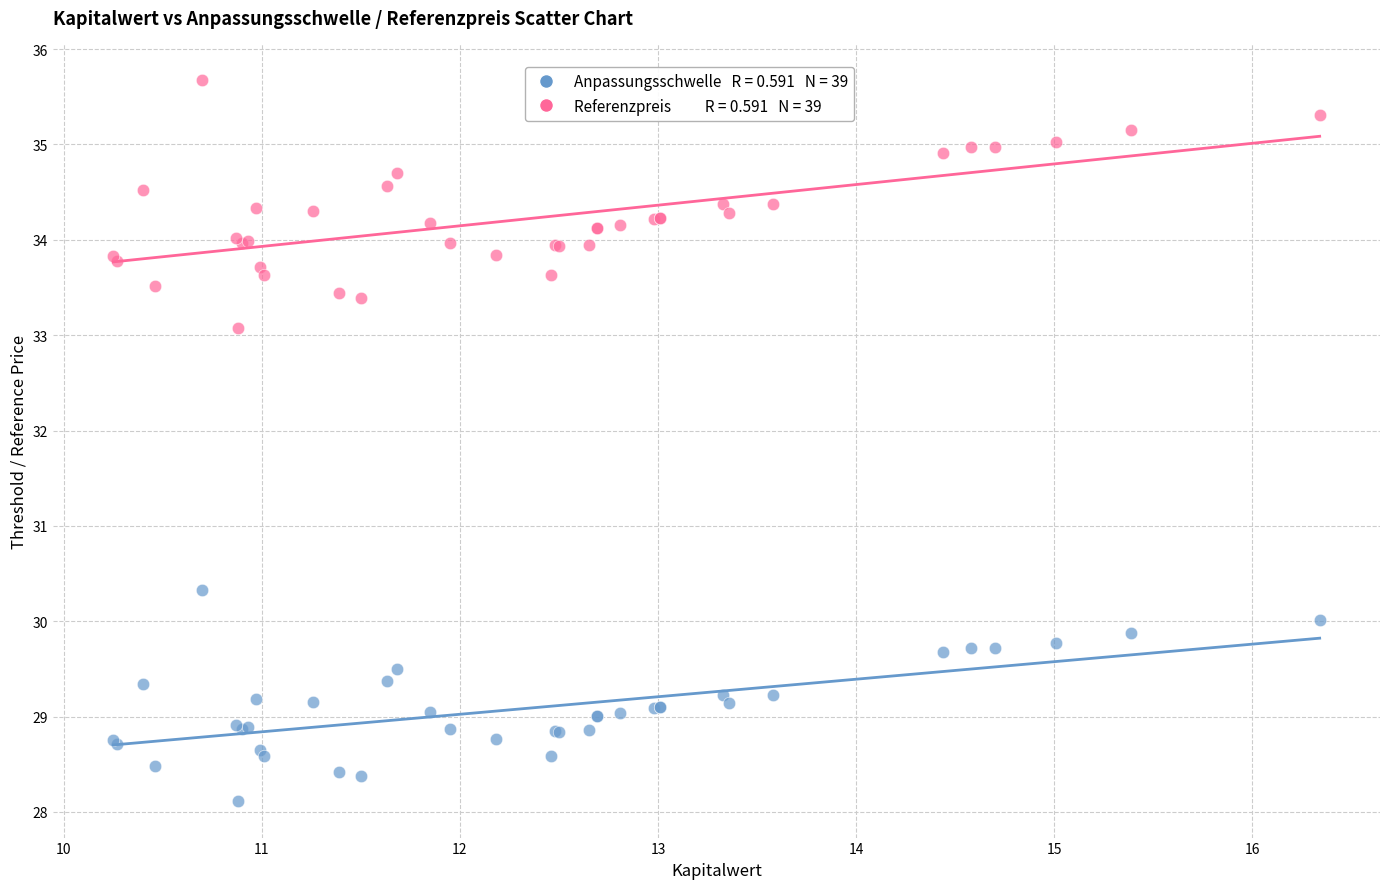

Across all series, what Y value is closest to 31?

30.3